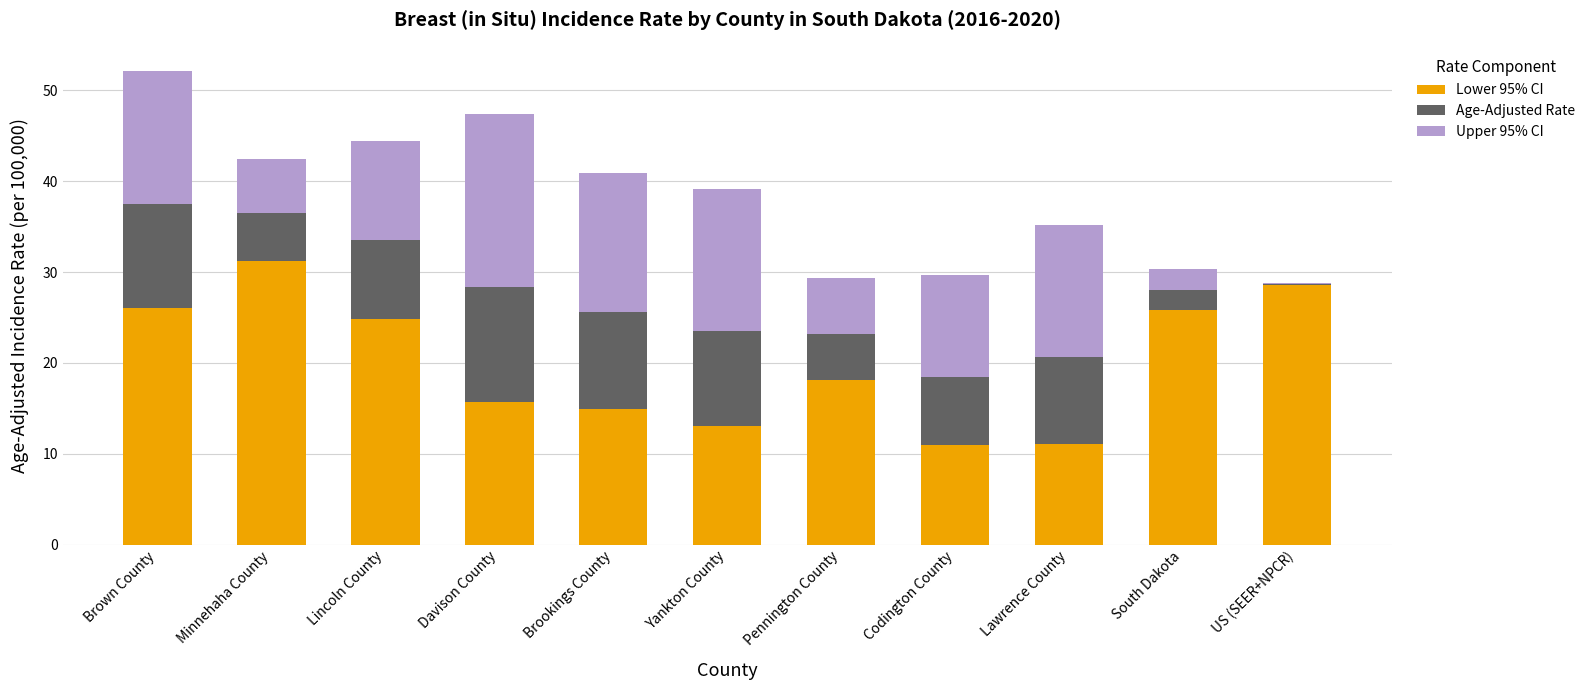

What is the approximate value of Lower 95% CI at Codington County?

11.0